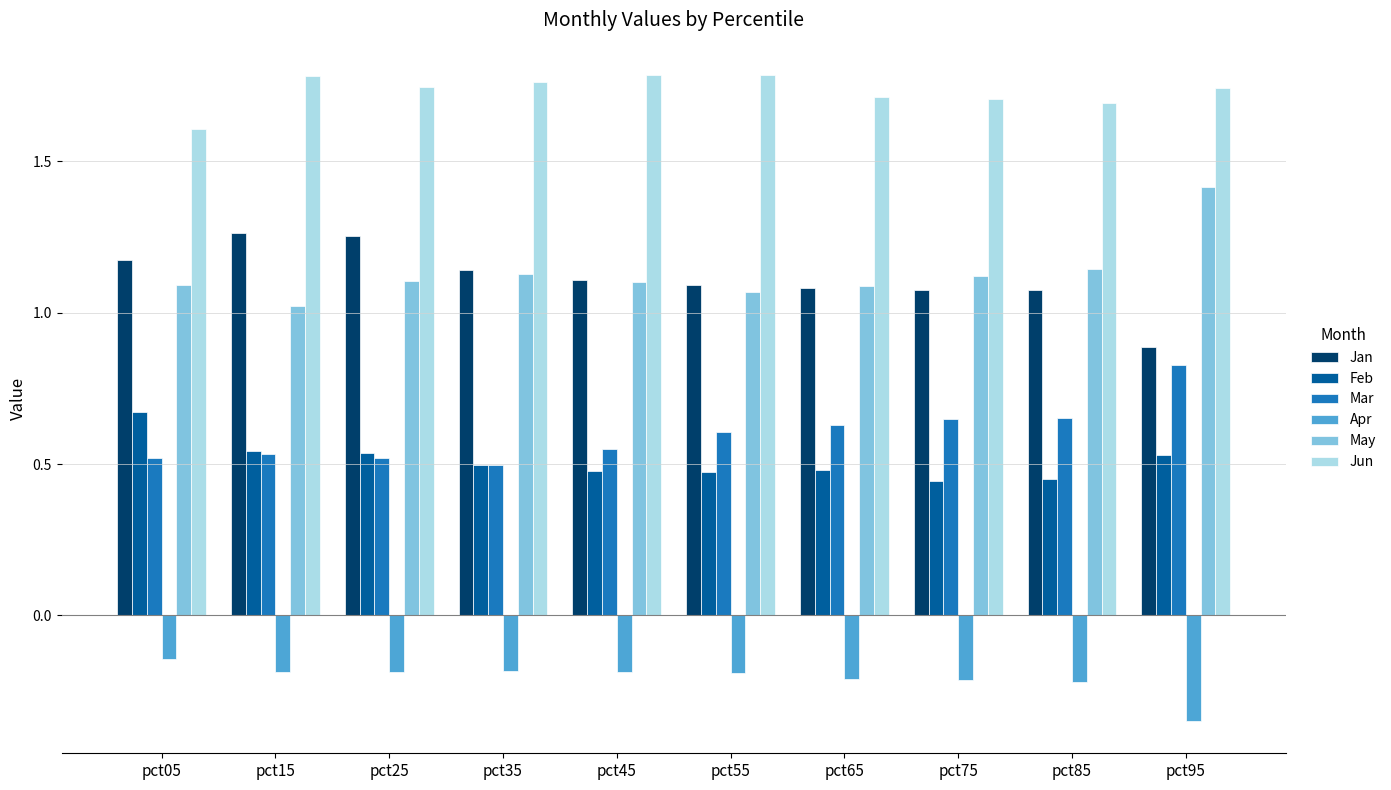

Which category has the lowest value in the Jun series?

pct05